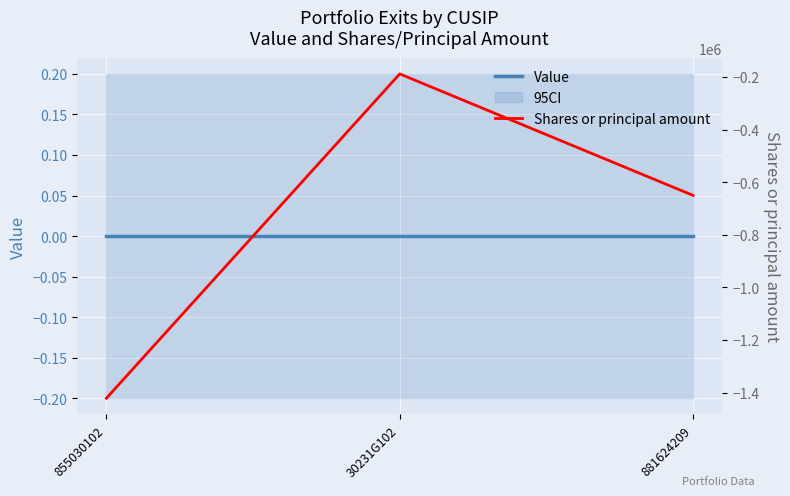

How many lines are shown in the chart?

2